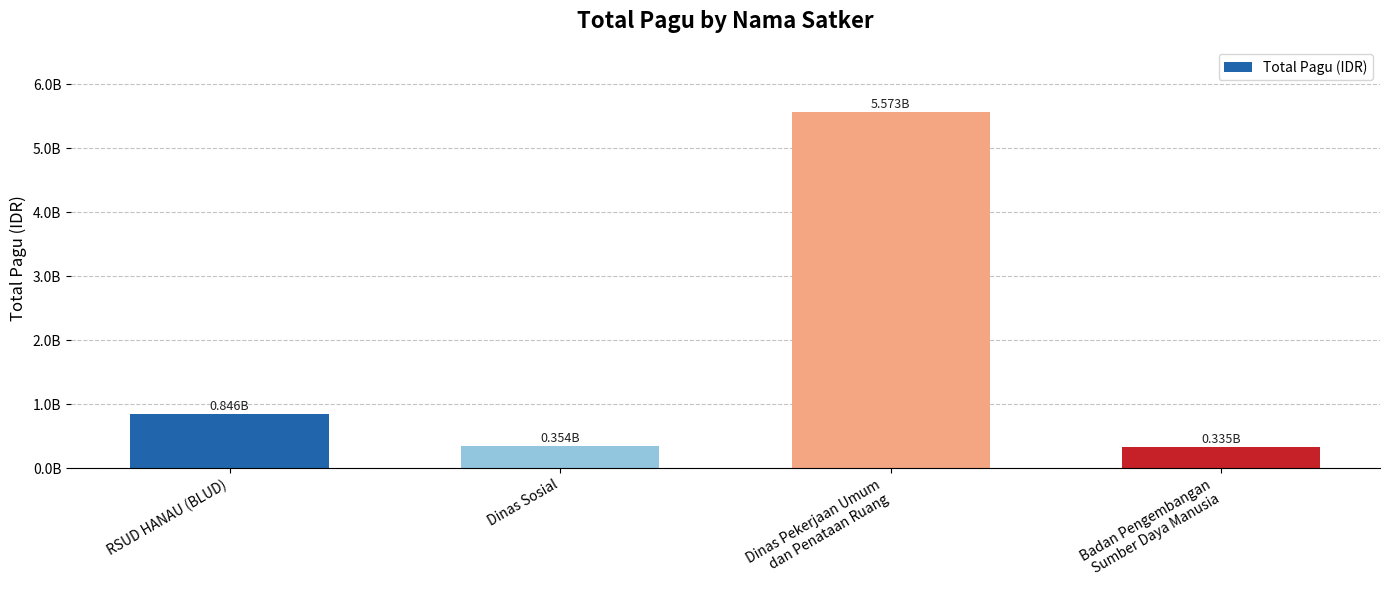

Which has a higher value, Dinas Pekerjaan Umum
dan Penataan Ruang or Badan Pengembangan
Sumber Daya Manusia?

Dinas Pekerjaan Umum
dan Penataan Ruang